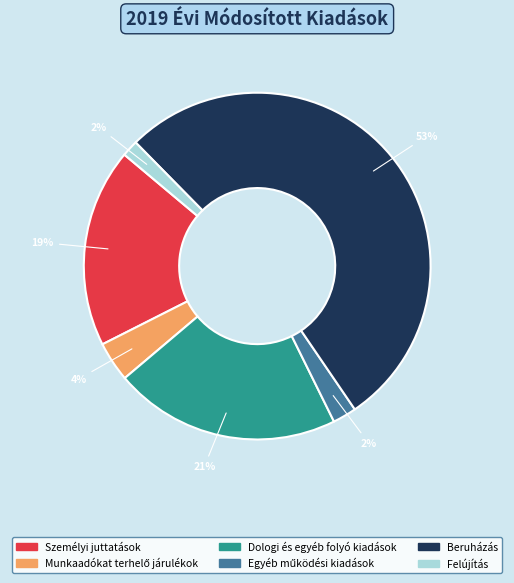

To the nearest percent, what is the average slice percentage?

17%